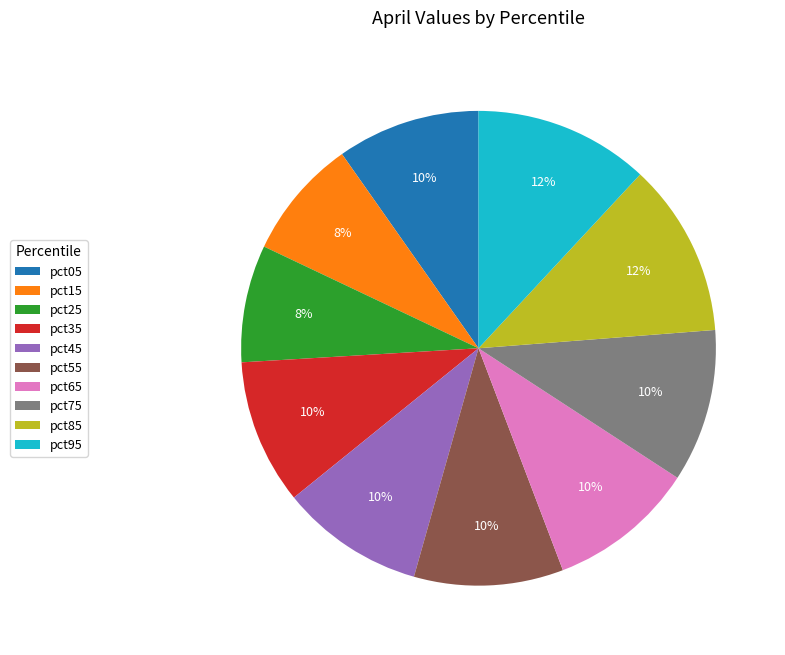

To the nearest percent, what portion does pct55 represent?

10%